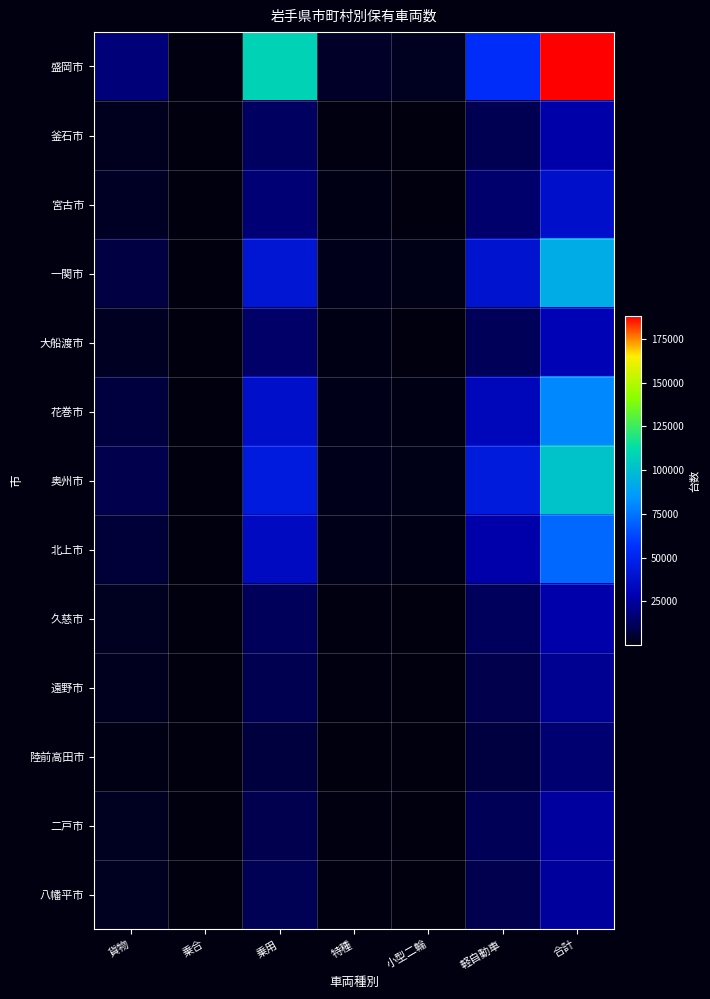

List the series in order of their peak value, lowest first.

陸前高田市, 遠野市, 八幡平市, 二戸市, 釜石市, 久慈市, 大船渡市, 宮古市, 北上市, 花巻市, 一関市, 奥州市, 盛岡市